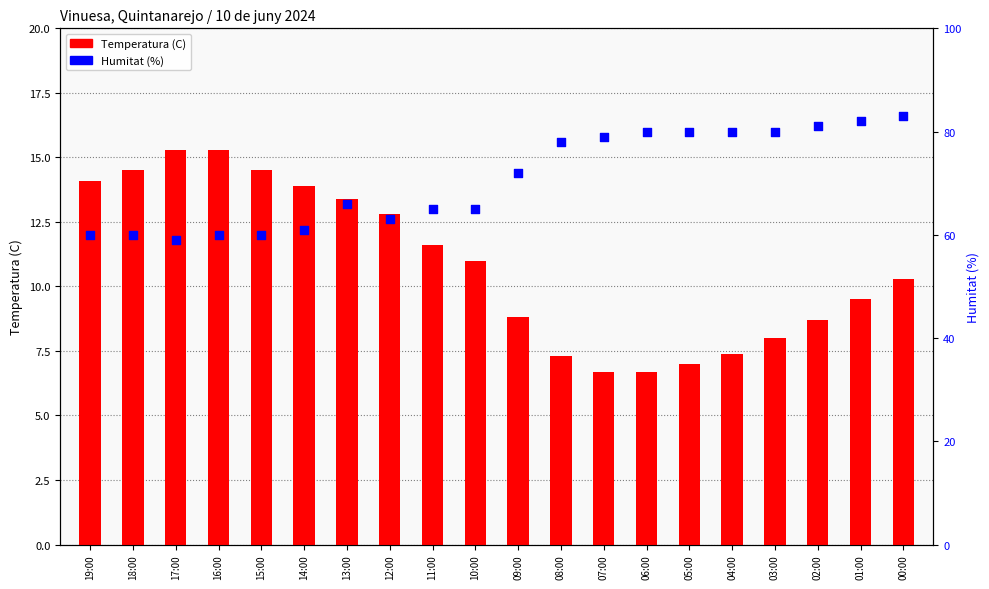

Which series contains the lowest Y value?

Temperatura (C)